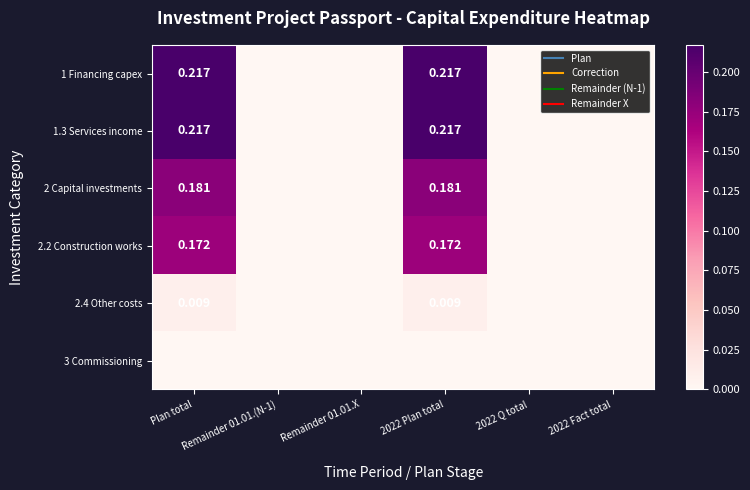

How many distinct data groups are displayed?

6